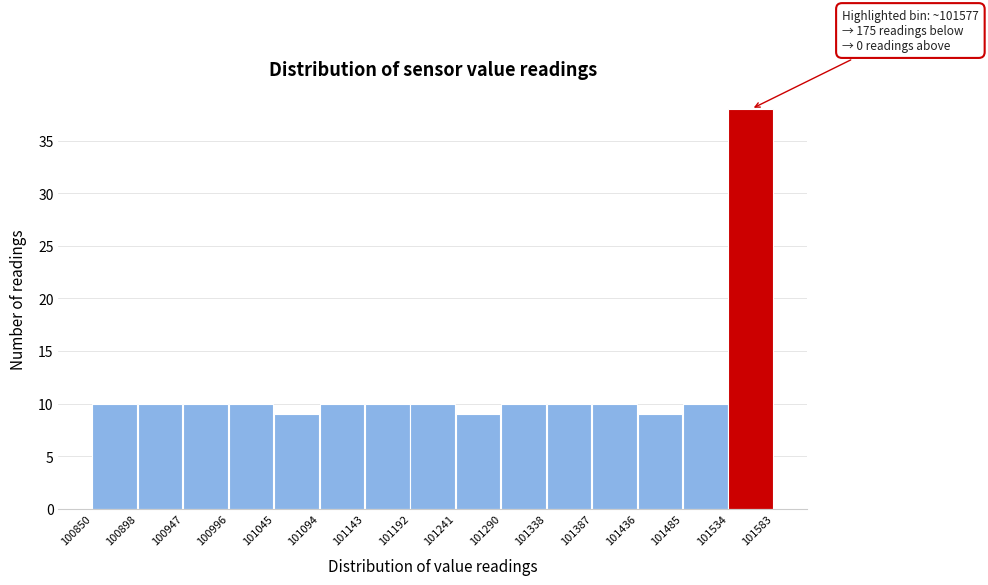

Over which range of the x-axis is the bar tallest?

101534 to 101583